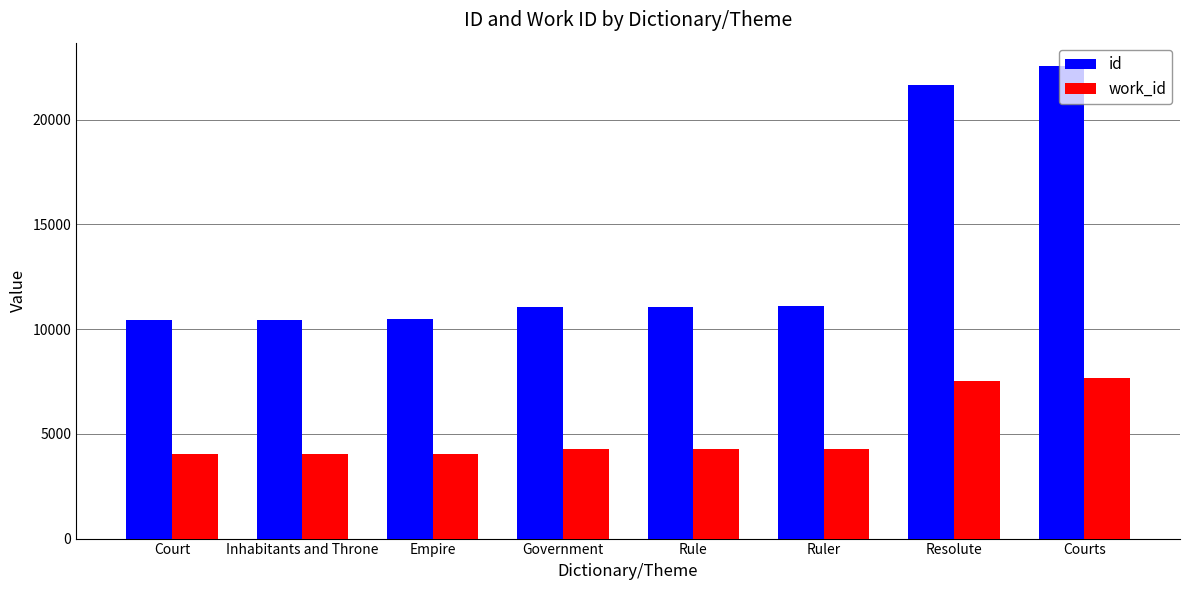

What is the value of the id bar at the 6th from the left?

11078